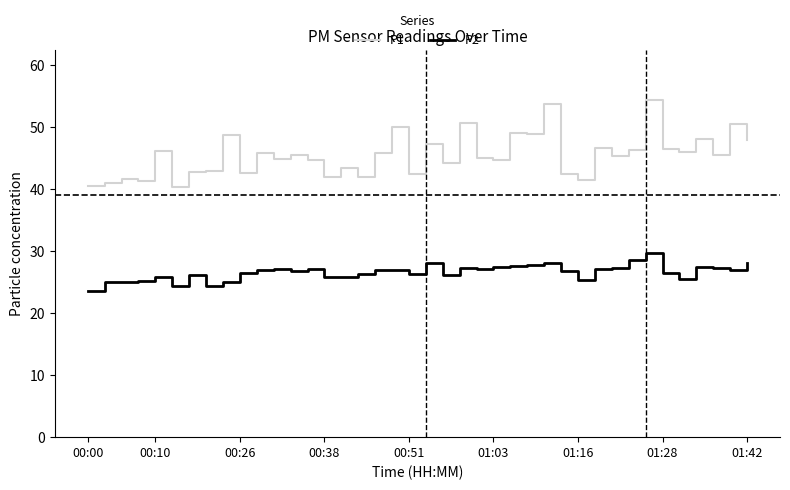

List the series in order of their overall mean, highest first.

P1, P2